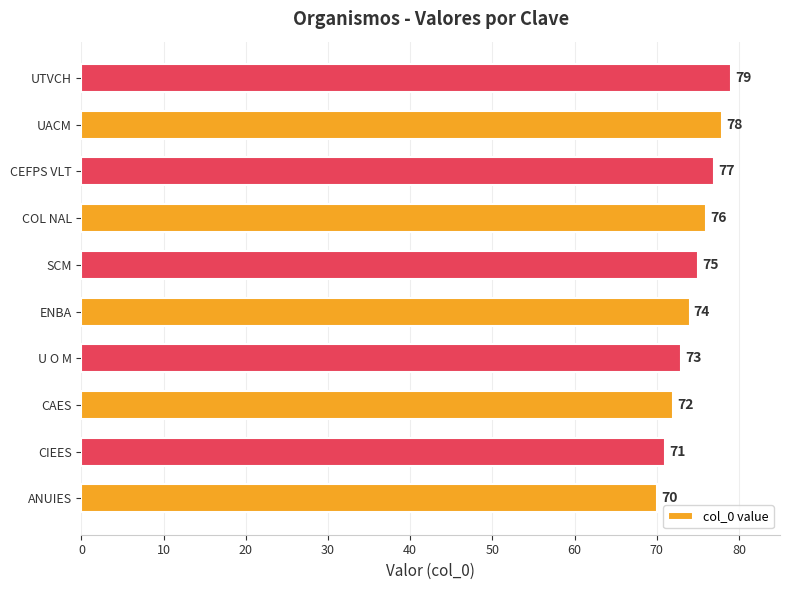

How many data points are less than 75?

5